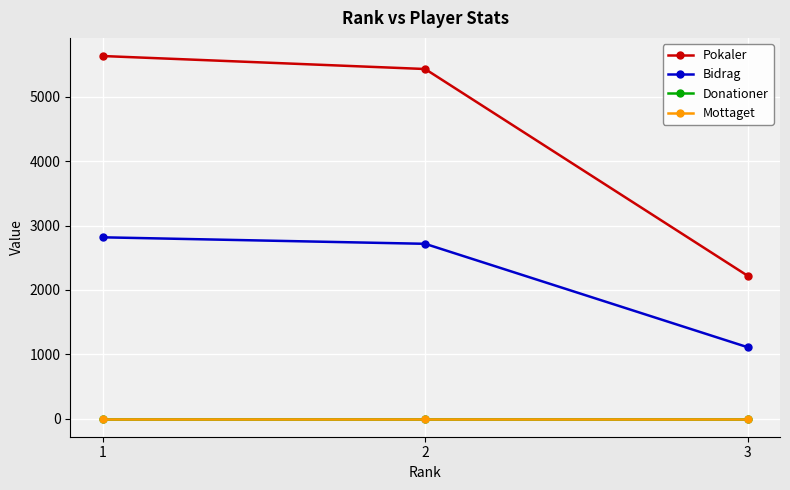

Does the chart display data point markers on the line(s)?

Yes